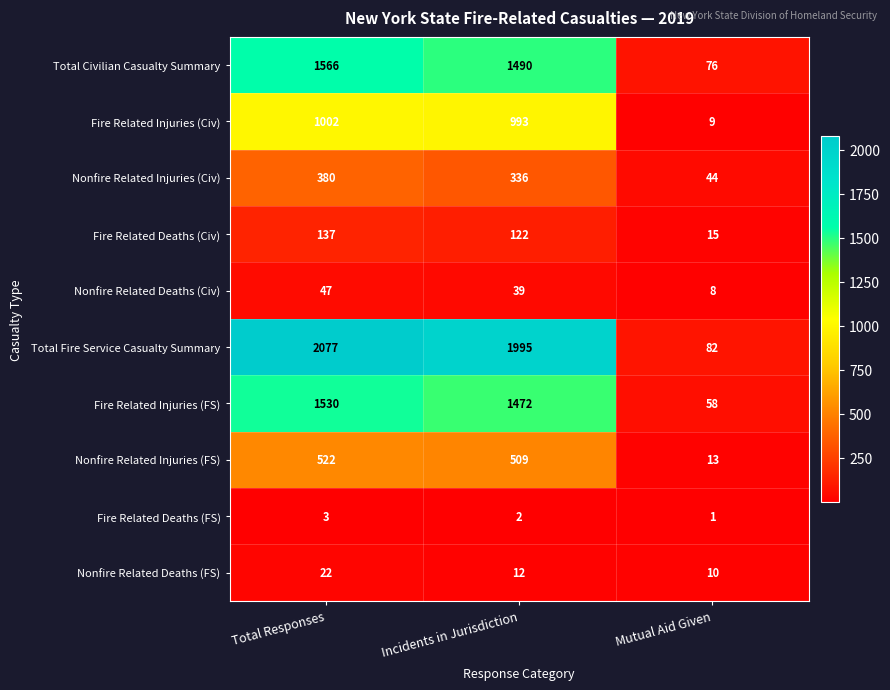

Reading left to right, transcribe all the data shown in this chart.

Total Civilian Casualty Summary: 1566	1490	76
Fire Related Injuries (Civ): 1002	993	9
Nonfire Related Injuries (Civ): 380	336	44
Fire Related Deaths (Civ): 137	122	15
Nonfire Related Deaths (Civ): 47	39	8
Total Fire Service Casualty Summary: 2077	1995	82
Fire Related Injuries (FS): 1530	1472	58
Nonfire Related Injuries (FS): 522	509	13
Fire Related Deaths (FS): 3	2	1
Nonfire Related Deaths (FS): 22	12	10